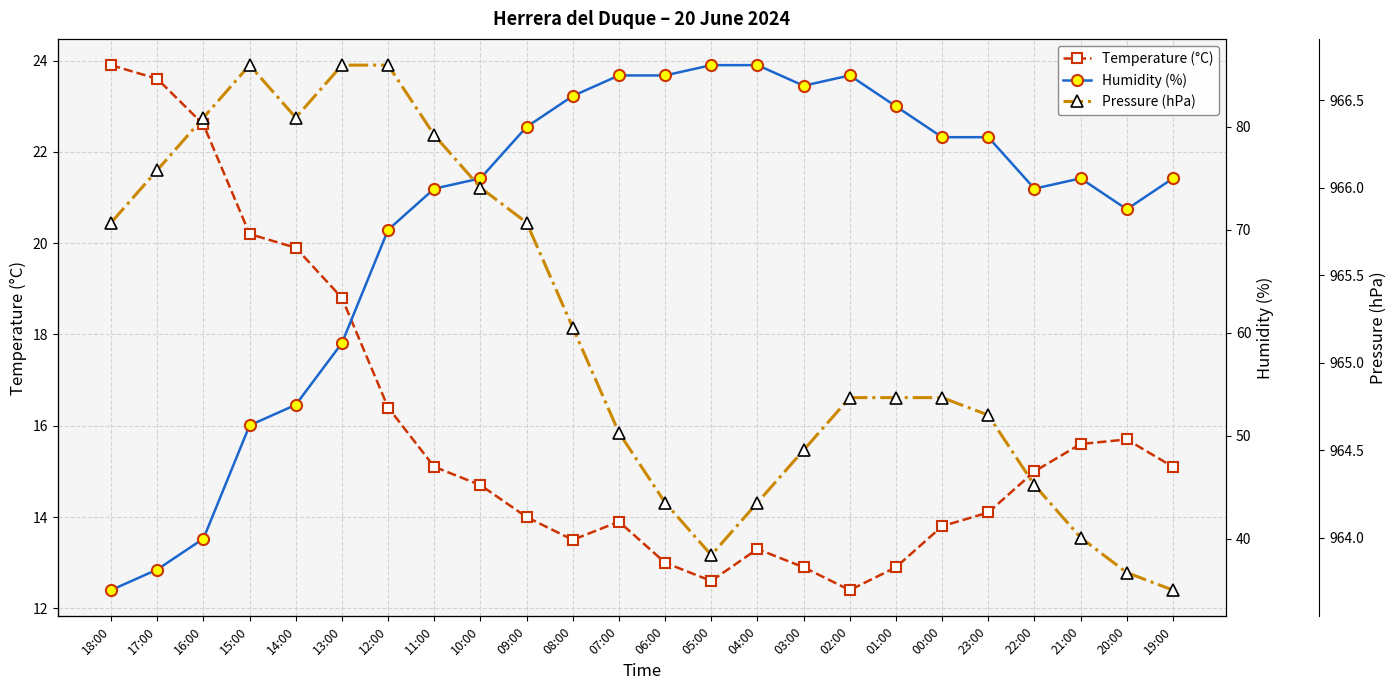

At which label does Temperature (°C) first exceed 15?

18:00